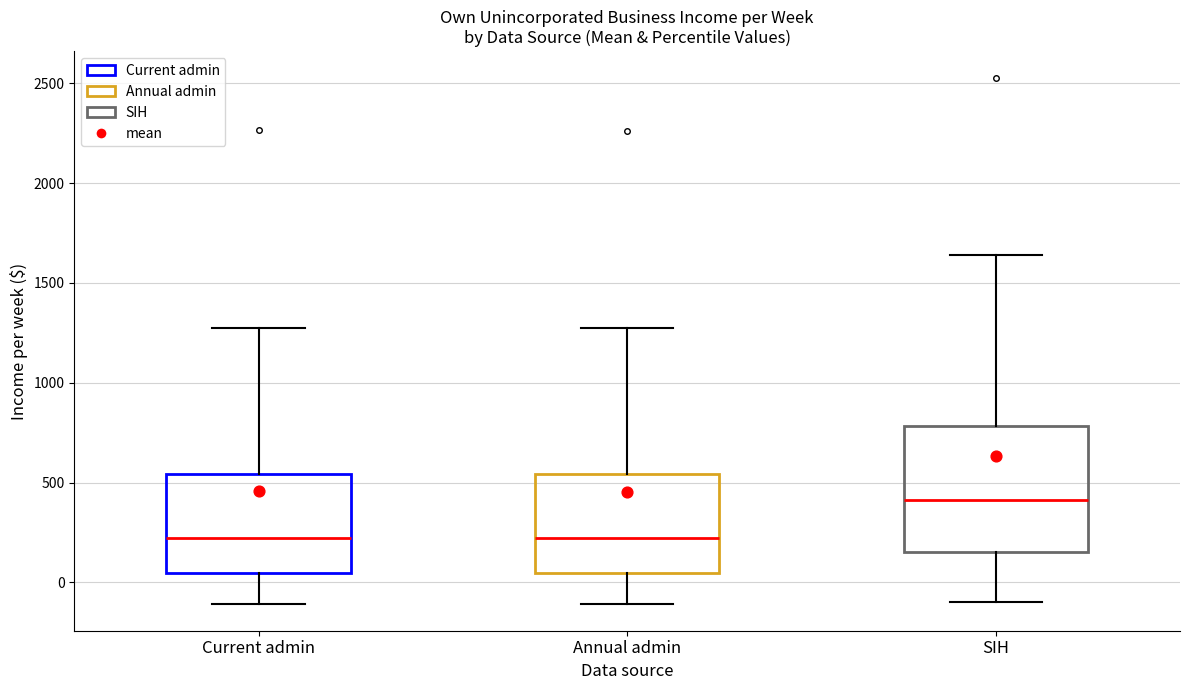

Where is the lower edge of the box for Current admin on the y-axis? The values are not printed on the chart, so give them approximately, as read against the axis.

50